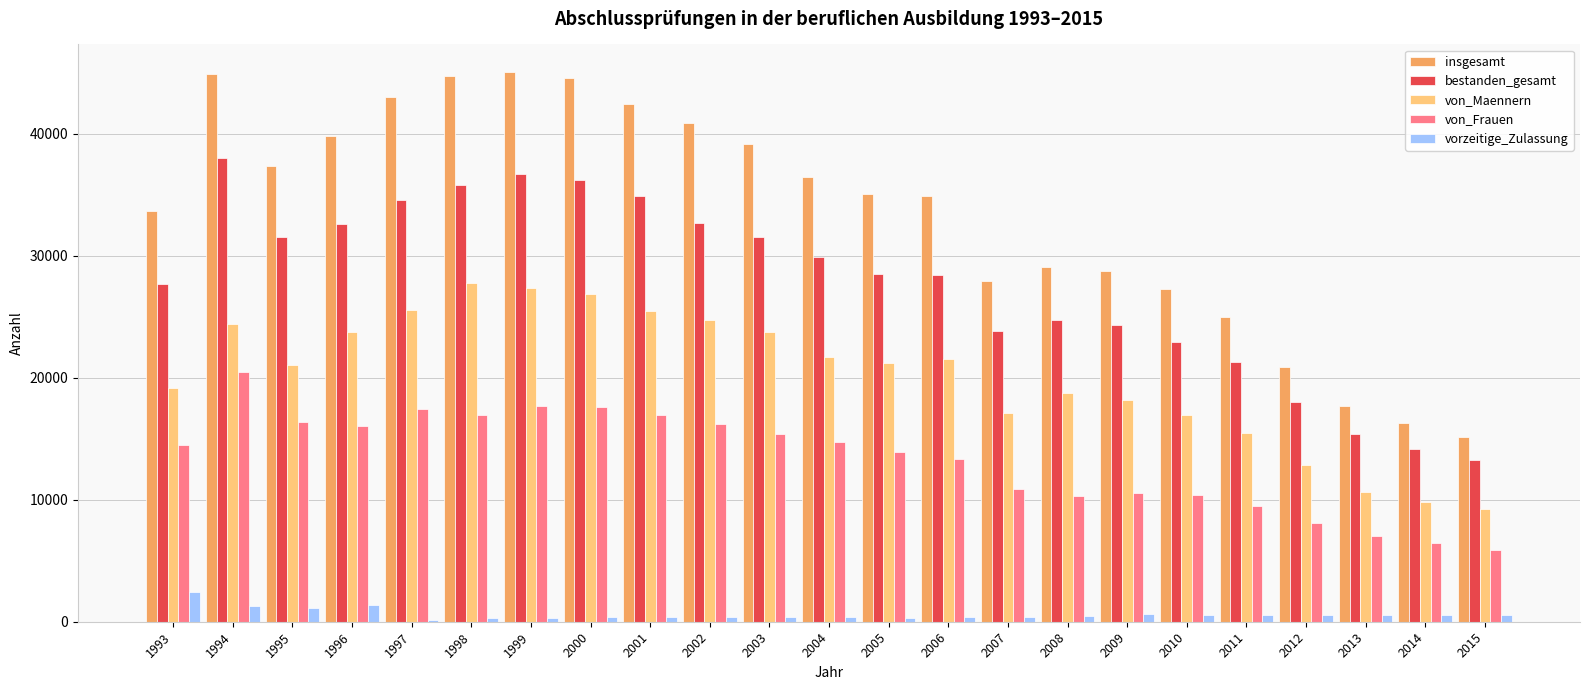

How many data points does each series have?

23